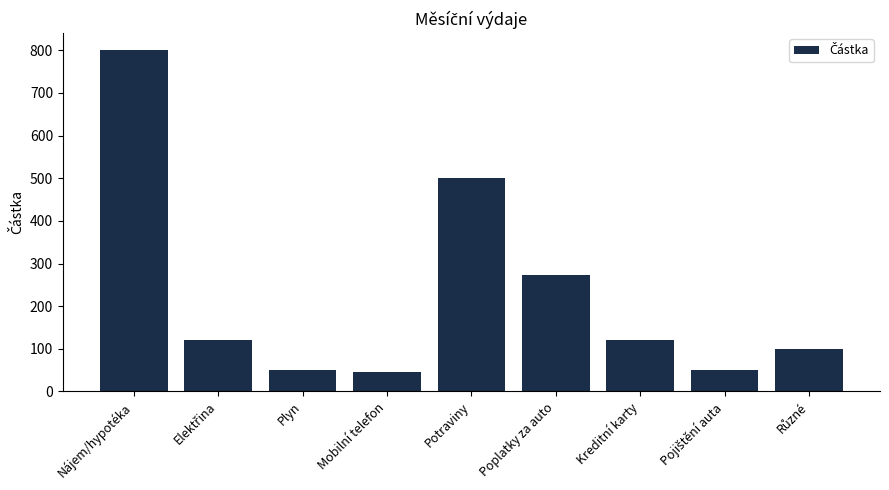

What is the change in value from Nájem/hypotéka to Mobilní telefon?

-755